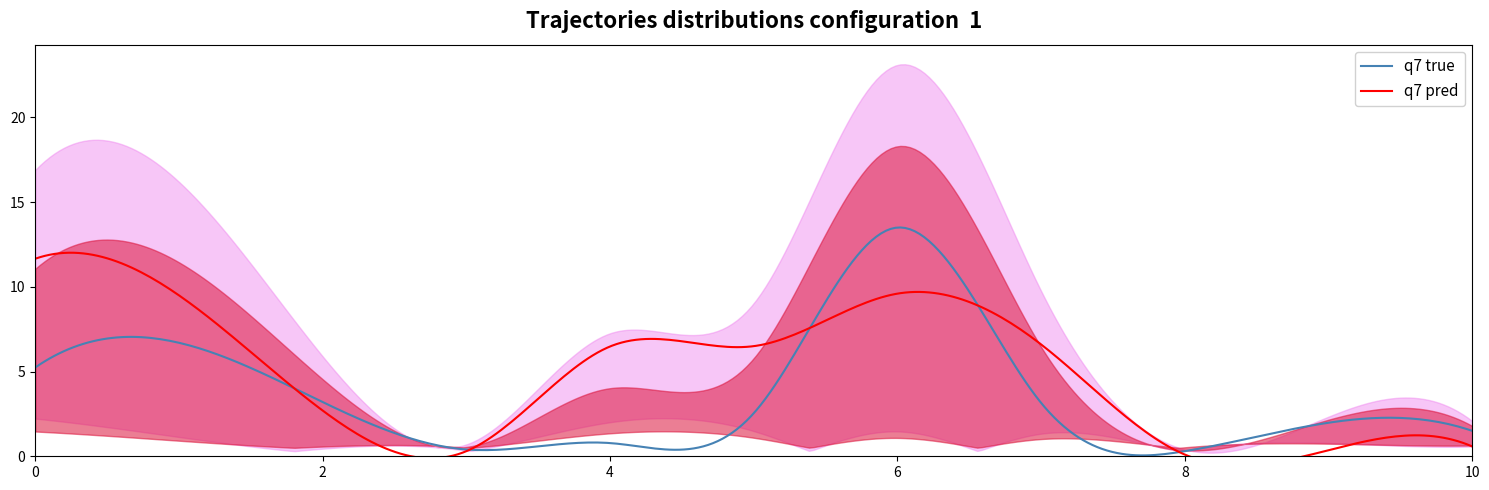

What is the highest value of the q7 true series?

13.5